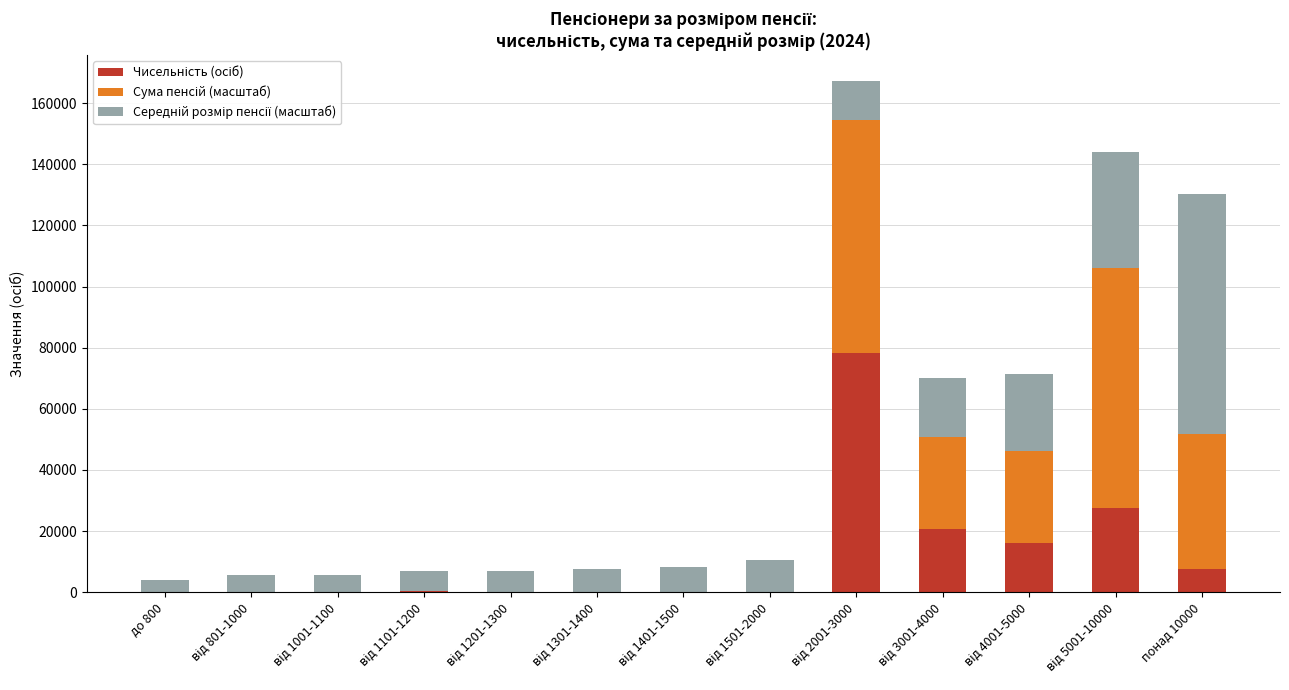

At which category is the sum across all series the highest?

від 2001-3000